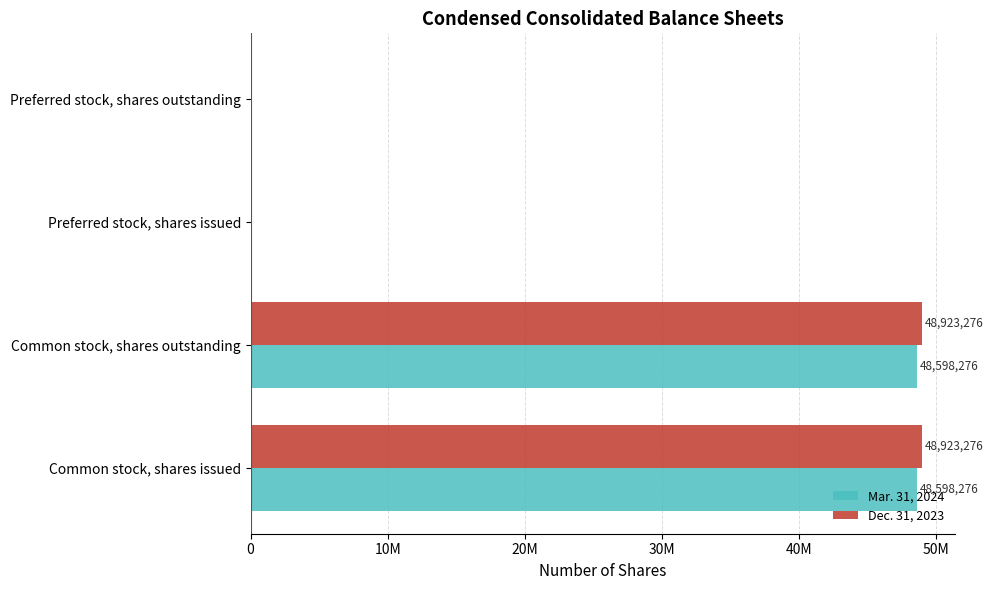

What are all the series names shown in the legend?

Mar. 31, 2024, Dec. 31, 2023